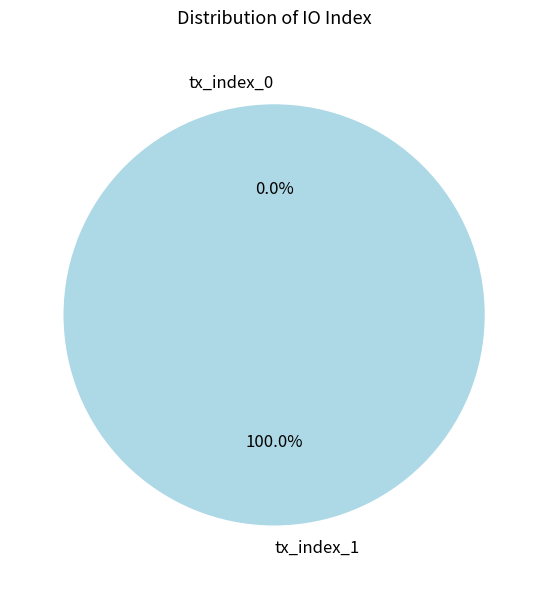

What is the largest slice in the pie chart?

tx_index_1